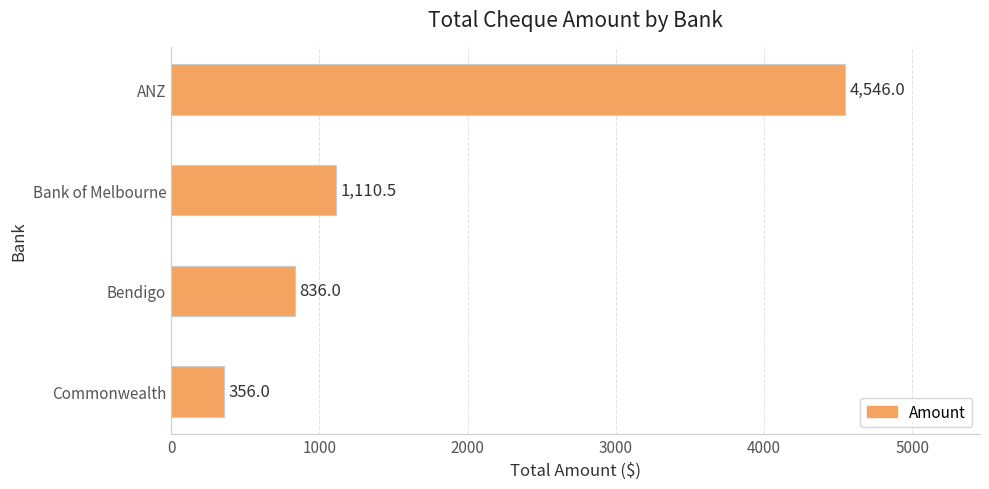

Rank the categories by value from lowest to highest.

Commonwealth, Bendigo, Bank of Melbourne, ANZ